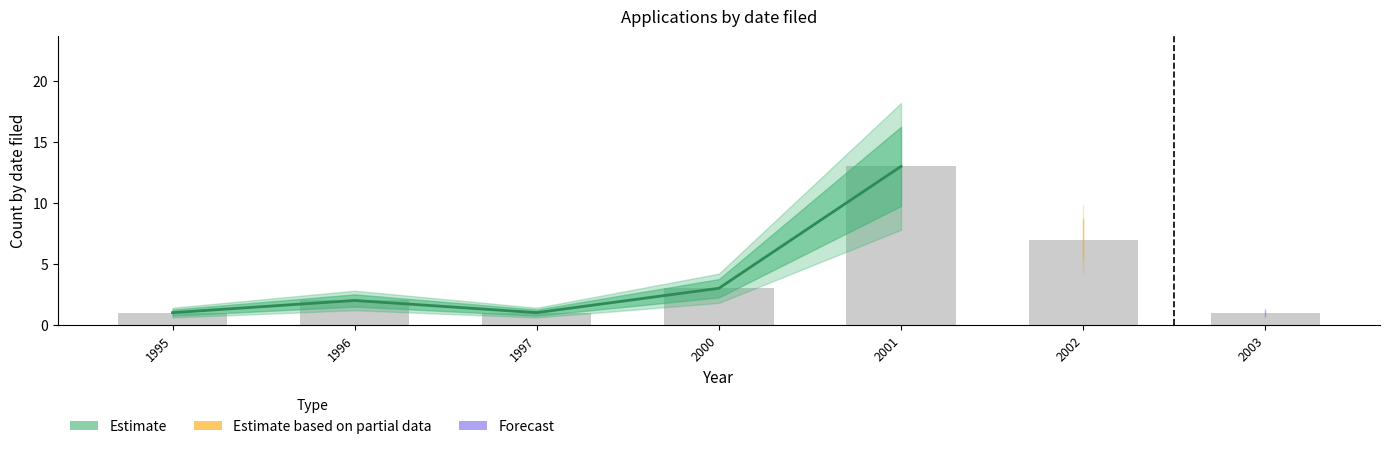

Reading right to left, list all the values displayed in this chart.

13	3	1	2	1